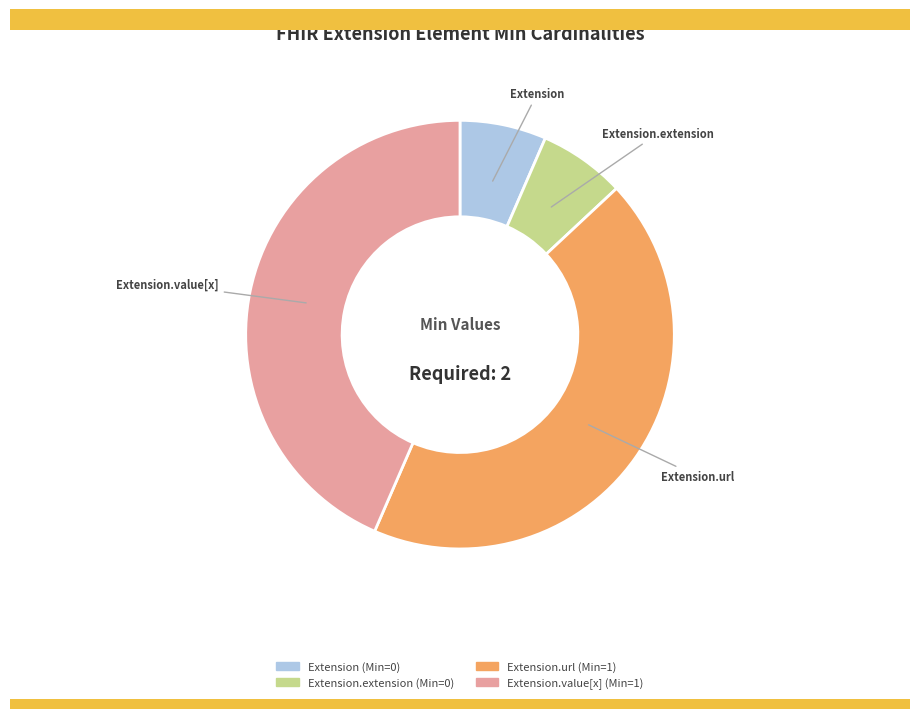

Is there a majority slice in this chart?

No